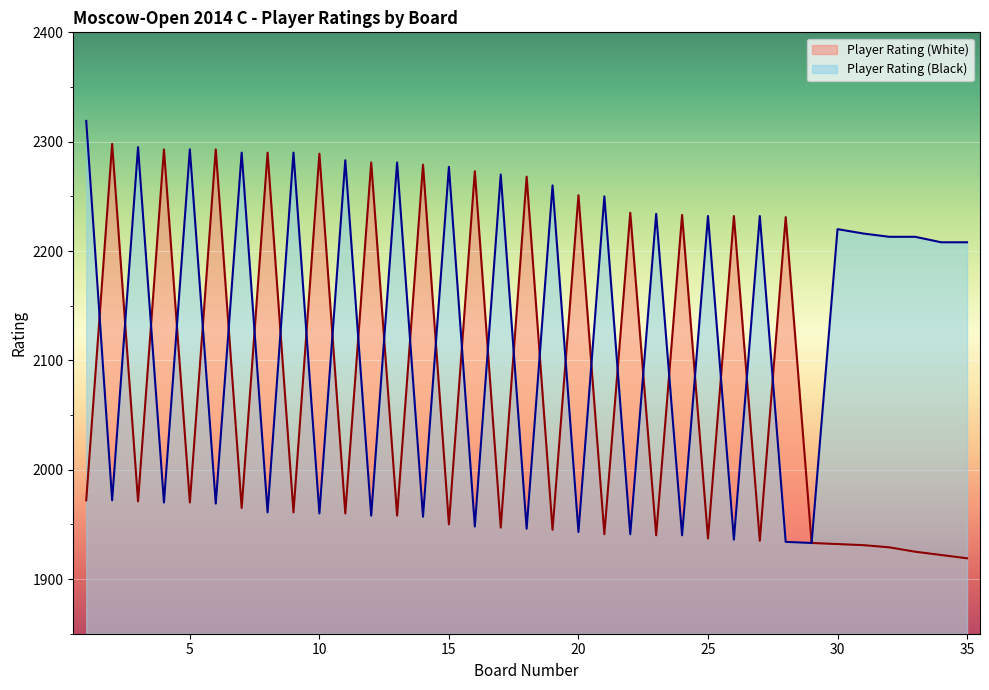

What is the difference between the second highest and minimum values in the Player Rating (Black) series?

362